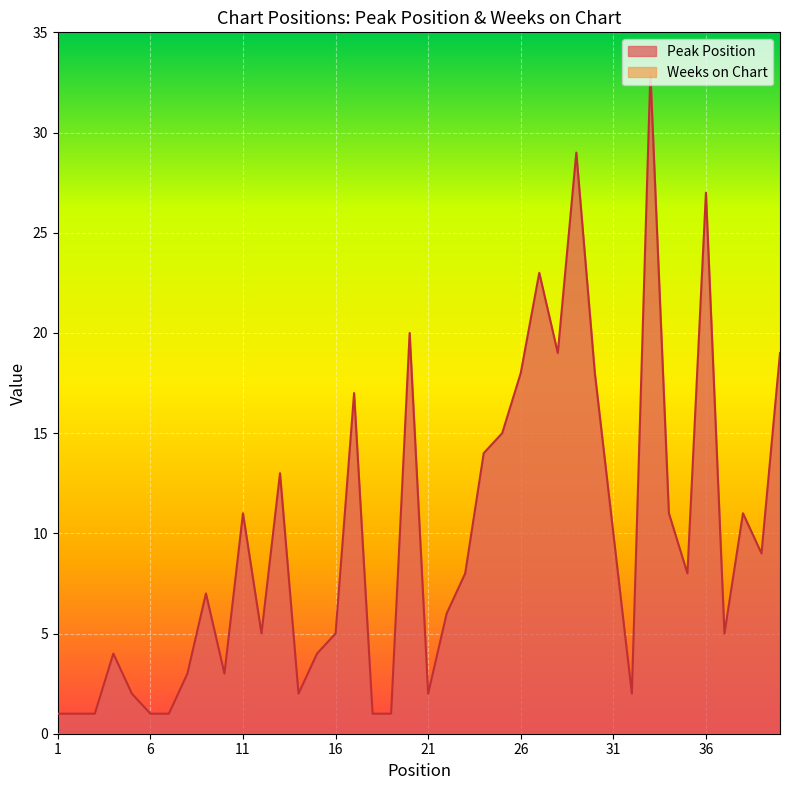

What is the approximate value of Peak Position at 1?

1